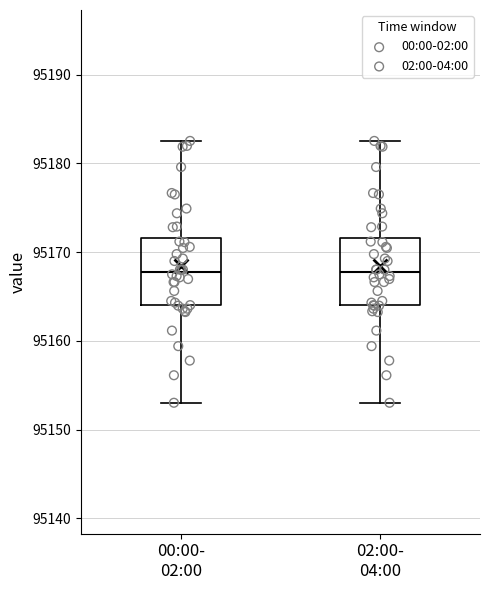

Reading left to right, read every box against the y-axis: the position of its median line, the range the box covers, and the ends of its whiskers. The values are not printed on the chart, so give them approximately, as read against the axis.

00:00- 02:00: median 95168, box 95164 to 95172, whiskers 95153 to 95183
02:00- 04:00: median 95168, box 95164 to 95172, whiskers 95153 to 95183